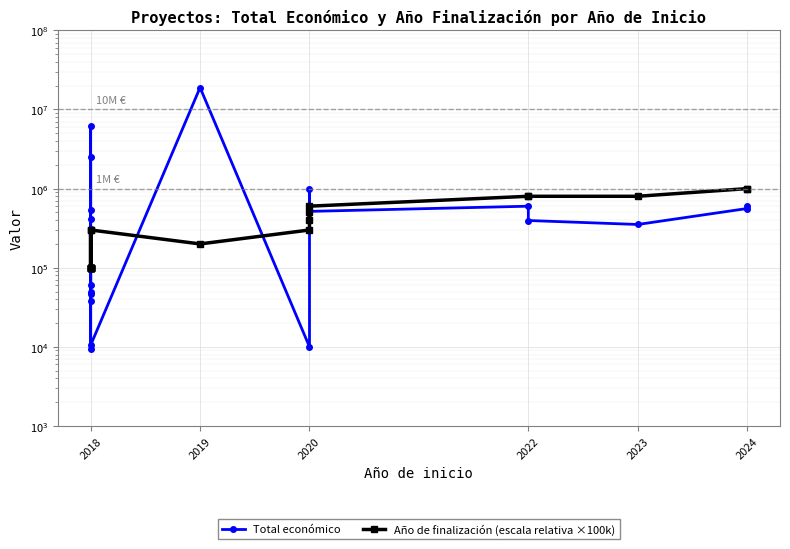

What is the sum of all Total económico values?

33582896